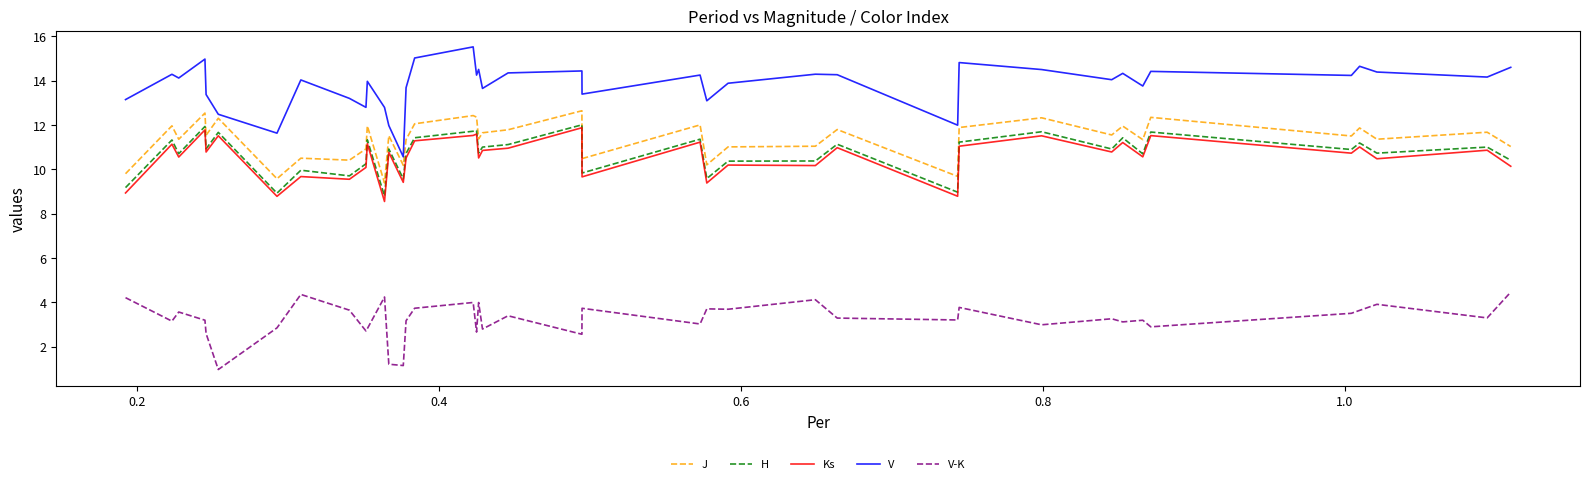

True or false: H and J intersect in this chart.

False